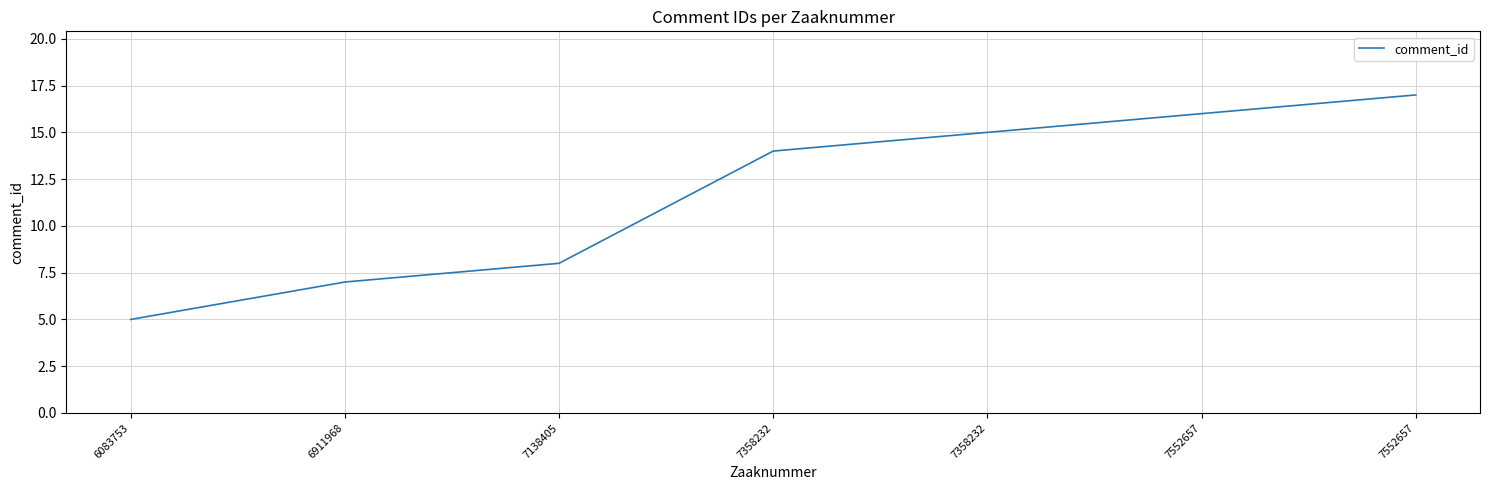

Count the number of categories in the chart.

7